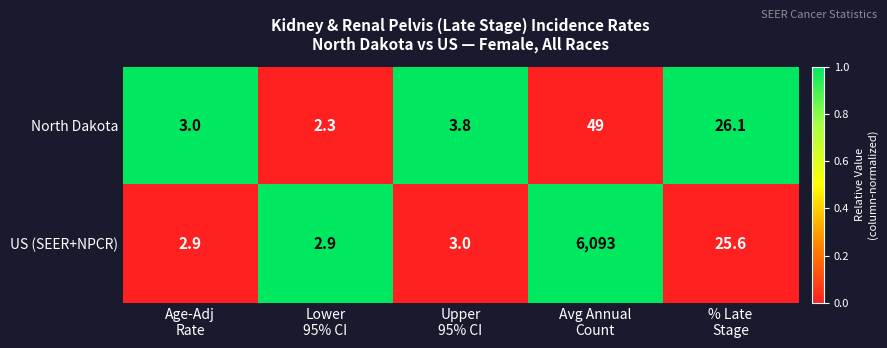

What is the minimum value shown in the chart?

2.3